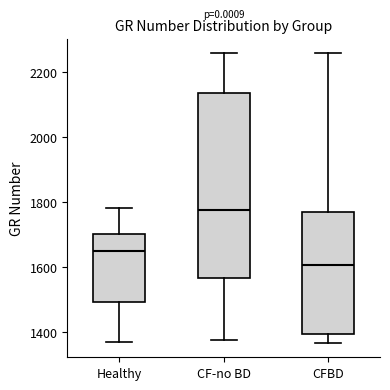

Reading left to right, transcribe this box plot: for each box, give where its median line is, the range the box spans, and where its two whiskers end, as read against the y-axis. The values are not printed on the chart, so give them approximately, as read against the axis.

Healthy: median 1640, box 1500 to 1700, whiskers 1380 to 1780
CF-no BD: median 1780, box 1560 to 2140, whiskers 1380 to 2260
CFBD: median 1600, box 1400 to 1760, whiskers 1360 to 2260